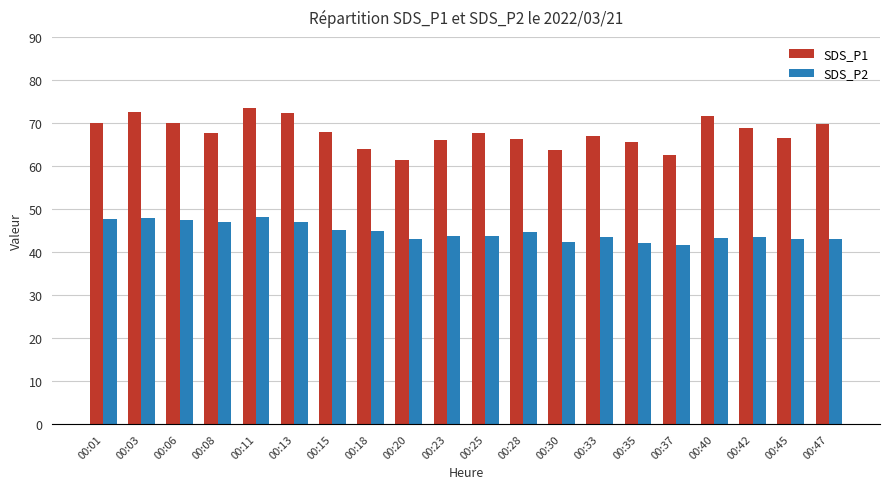

What is the difference between the second highest and minimum values in the SDS_P1 series?

11.2